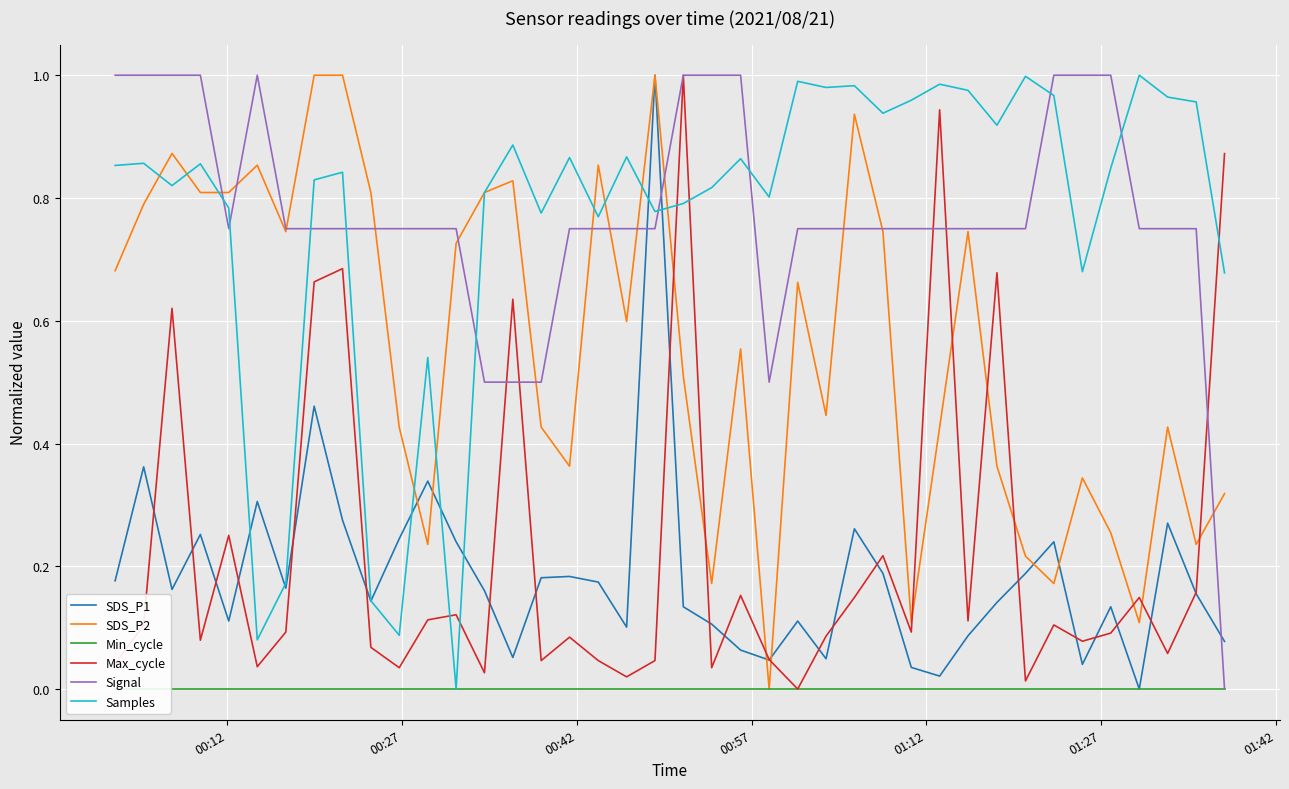

How many times do Max_cycle and Signal cross each other?

5